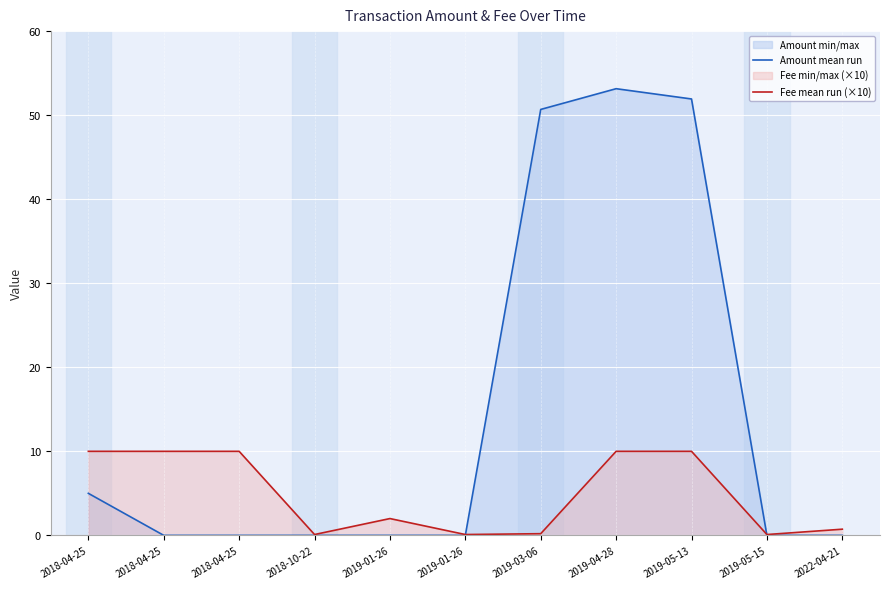

Where is Amount mean run nearest to the value 26?

2018-04-25